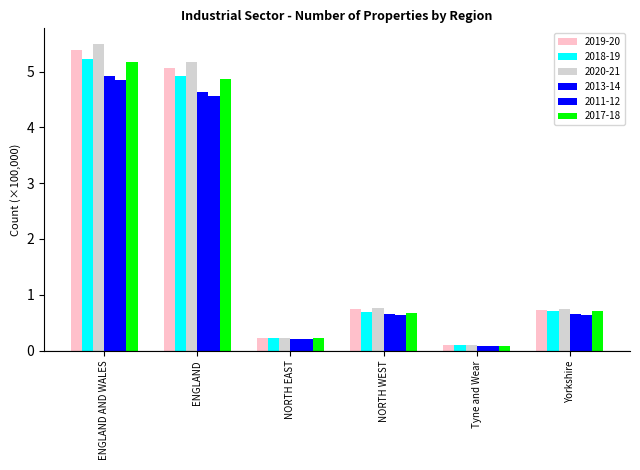

The 2018-19 series shows 0.3 at Yorkshire. True or false?

False